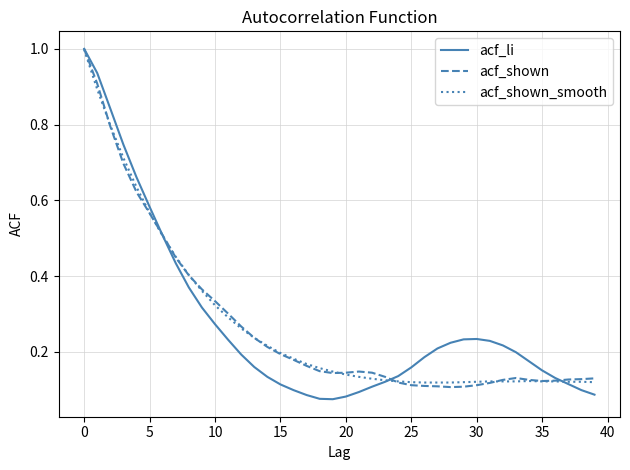

How many lines are shown in the chart?

3